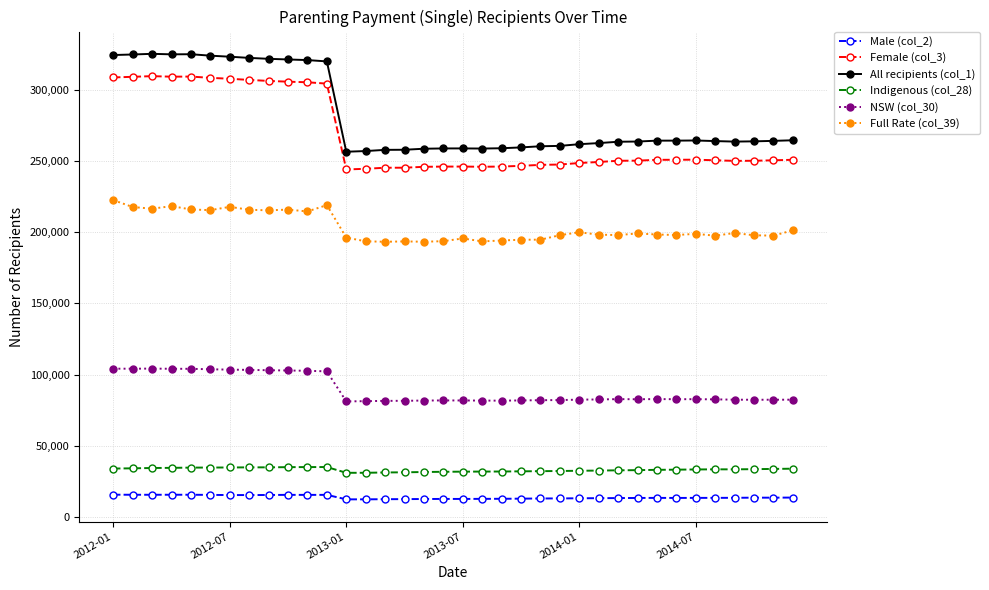

What is the smallest value displayed?

12445